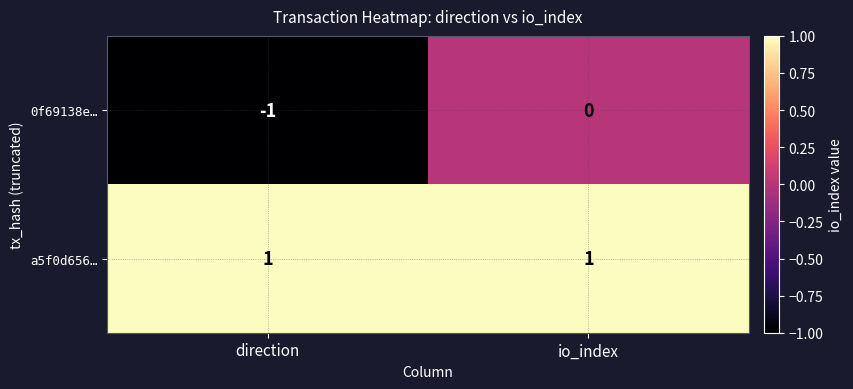

Which category has the highest value in the 0f69138e… series?

io_index